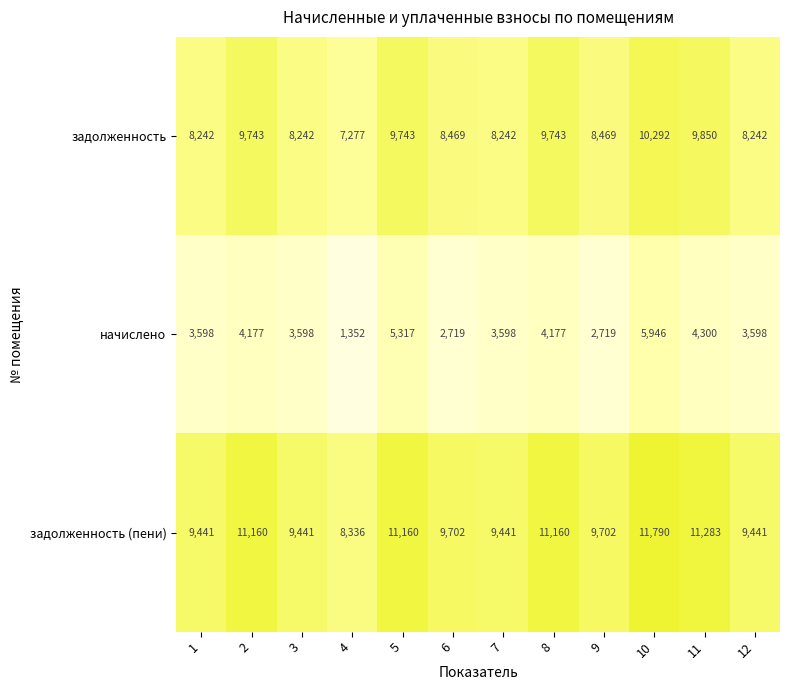

At how many categories does at least one series exceed 10431?

5